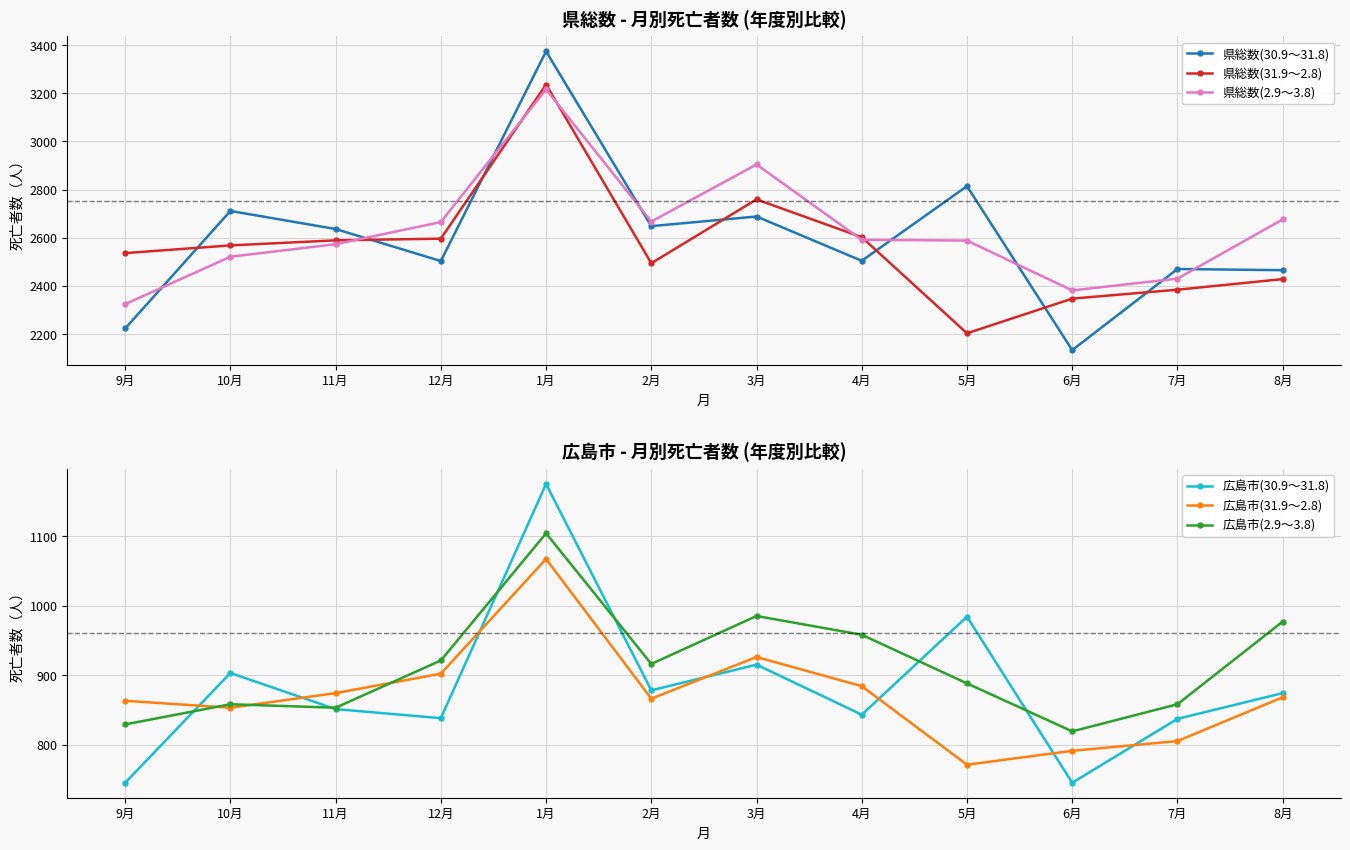

True or false: 広島市(2.9～3.8) has more than 1 interior local peaks.

True